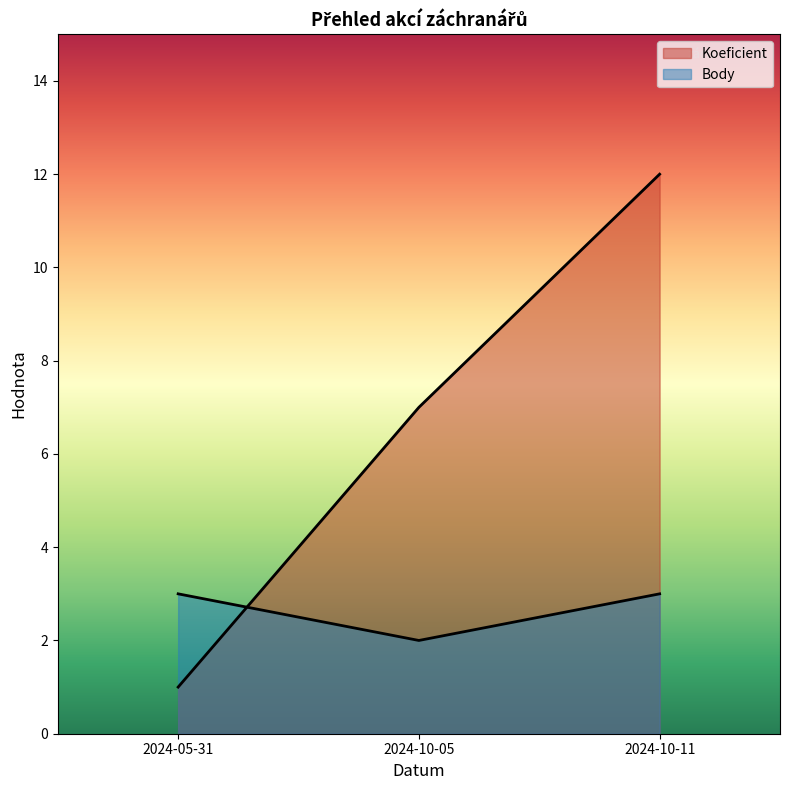

At which category is the sum across all series the highest?

2024-10-11